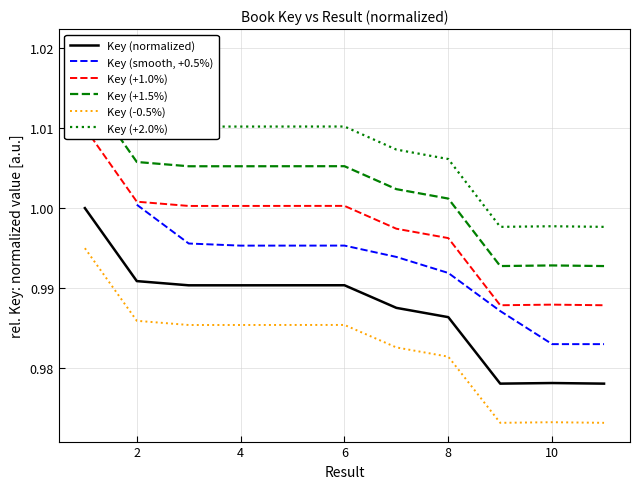

True or false: Key (normalized) and Key (-0.5%) cross at least once.

False